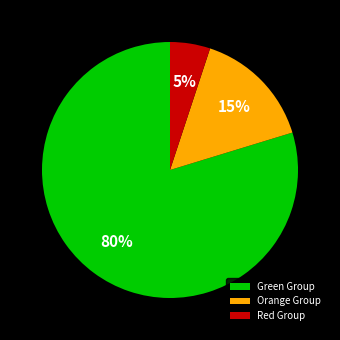

Between Red Group and Orange Group, which is larger?

Orange Group